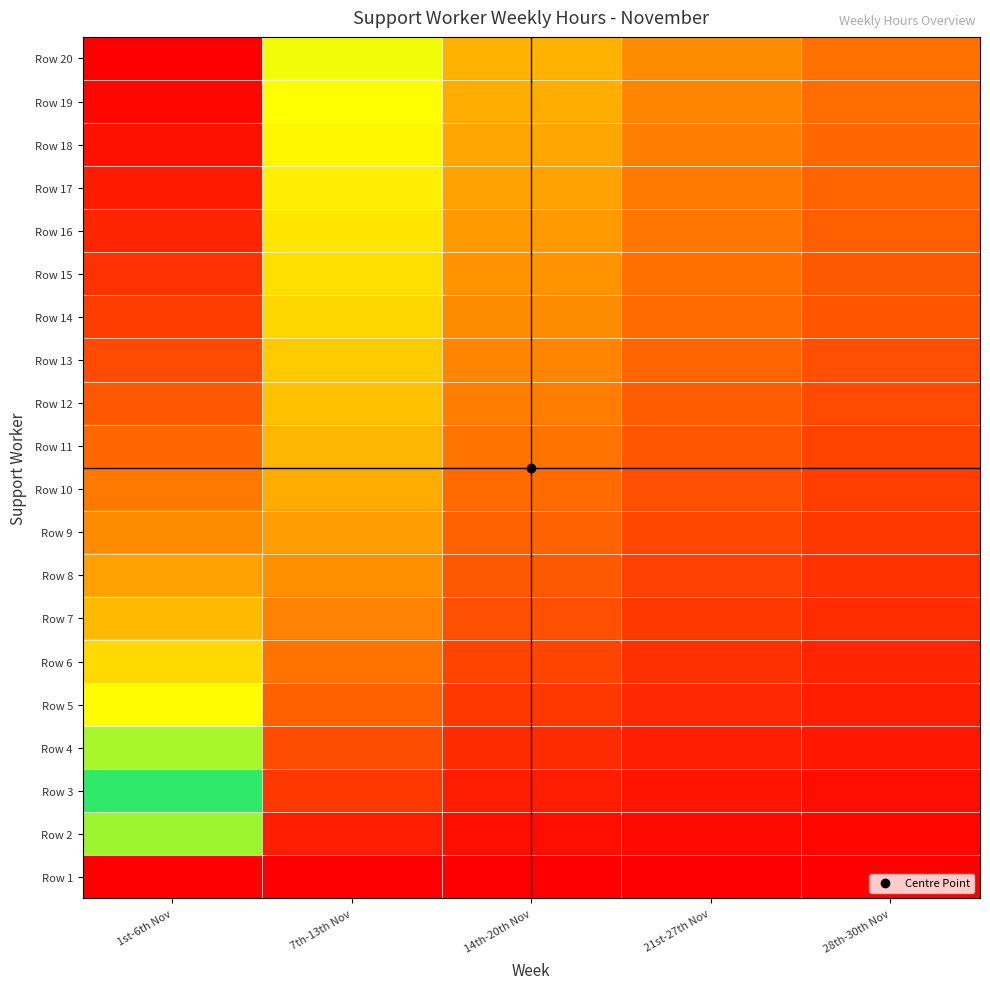

Between 7th-13th Nov and 28th-30th Nov, which is larger?

7th-13th Nov